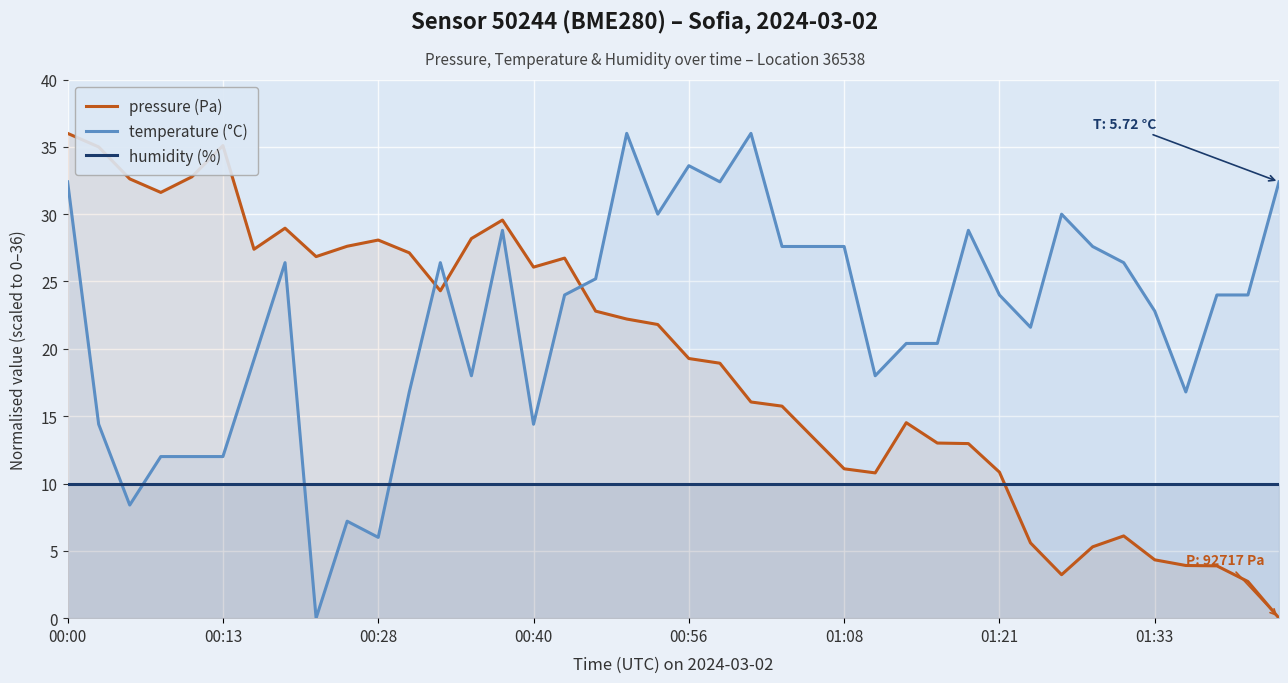

At 00:00, list the series in order from largest to smallest.

pressure (Pa), temperature (°C), humidity (%)